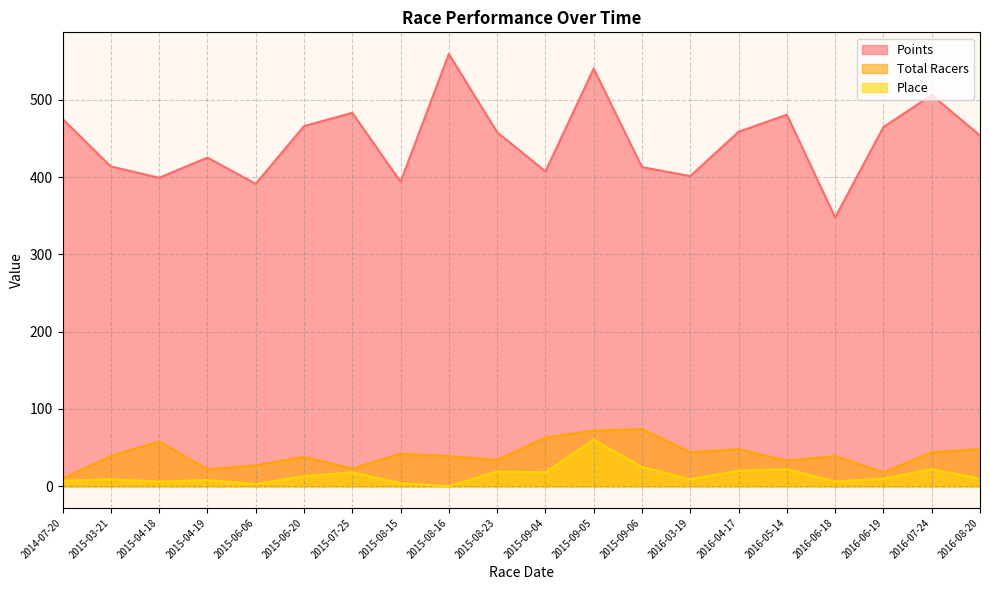

Between 2015-09-04 and 2015-09-05, which series saw the biggest shift?

Points